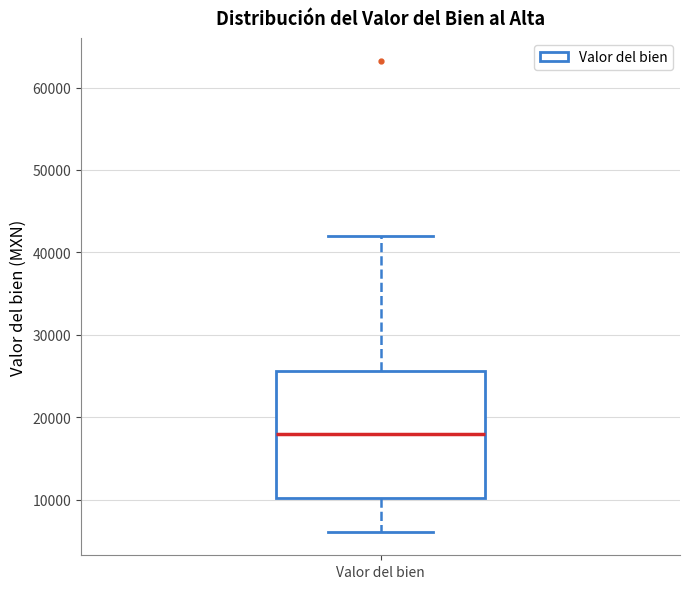

Where does the median line of the box for Valor del bien sit on the y-axis? The values are not printed on the chart, so give them approximately, as read against the axis.

18000